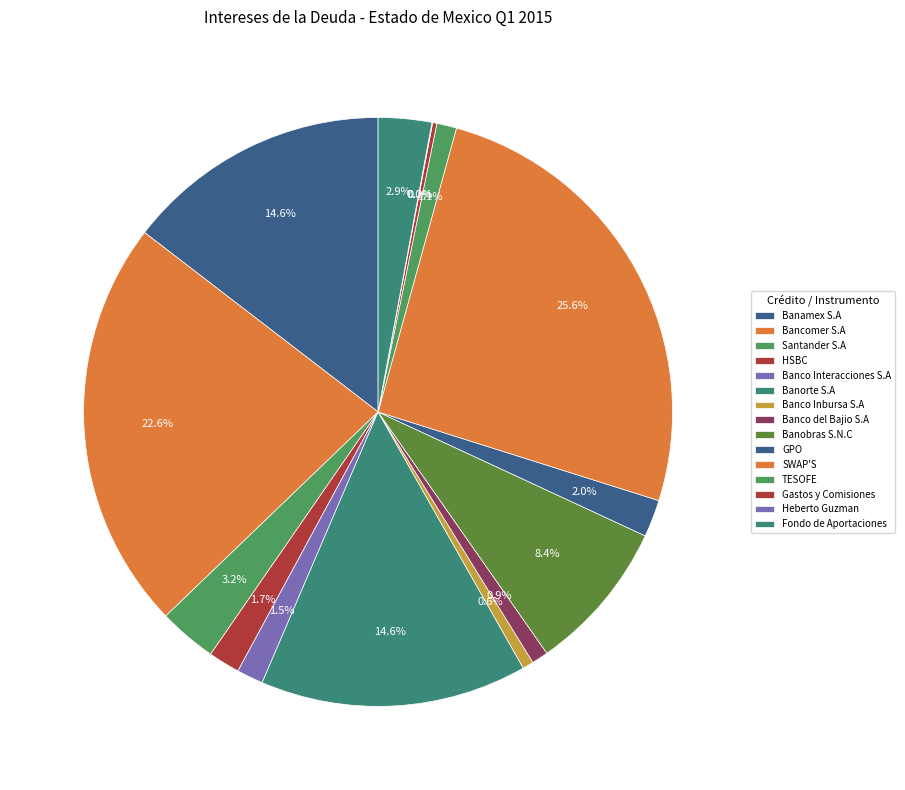

How many segments does this pie chart have?

15